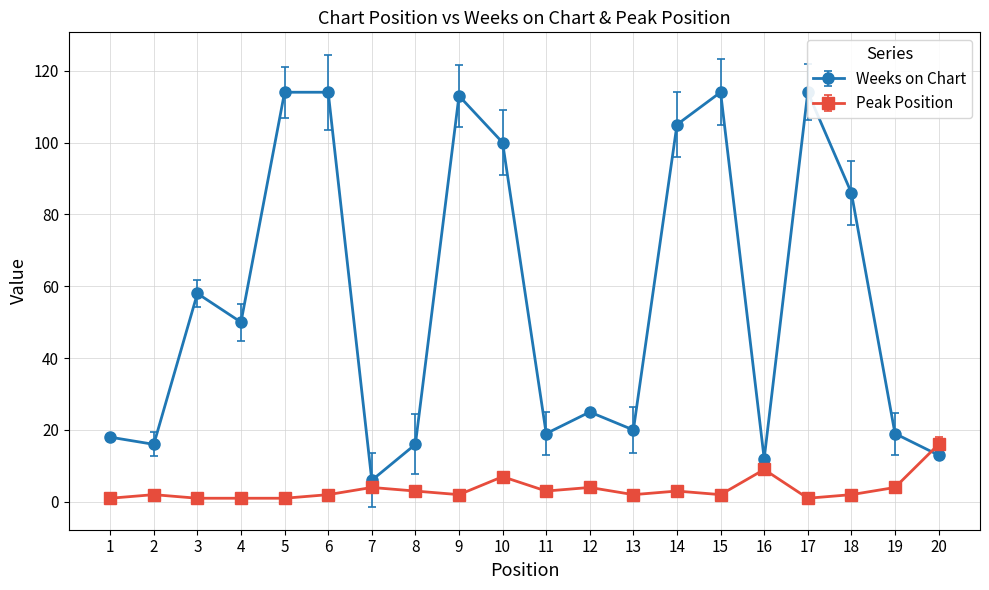

What is the sum of all Weeks on Chart values?

1132